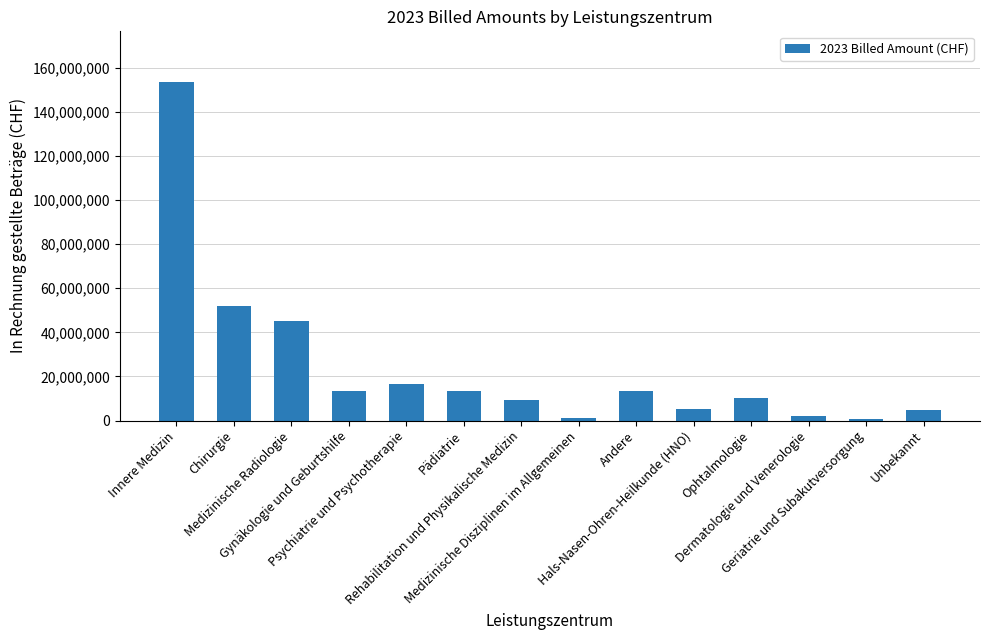

How many values are below 13361701?

7